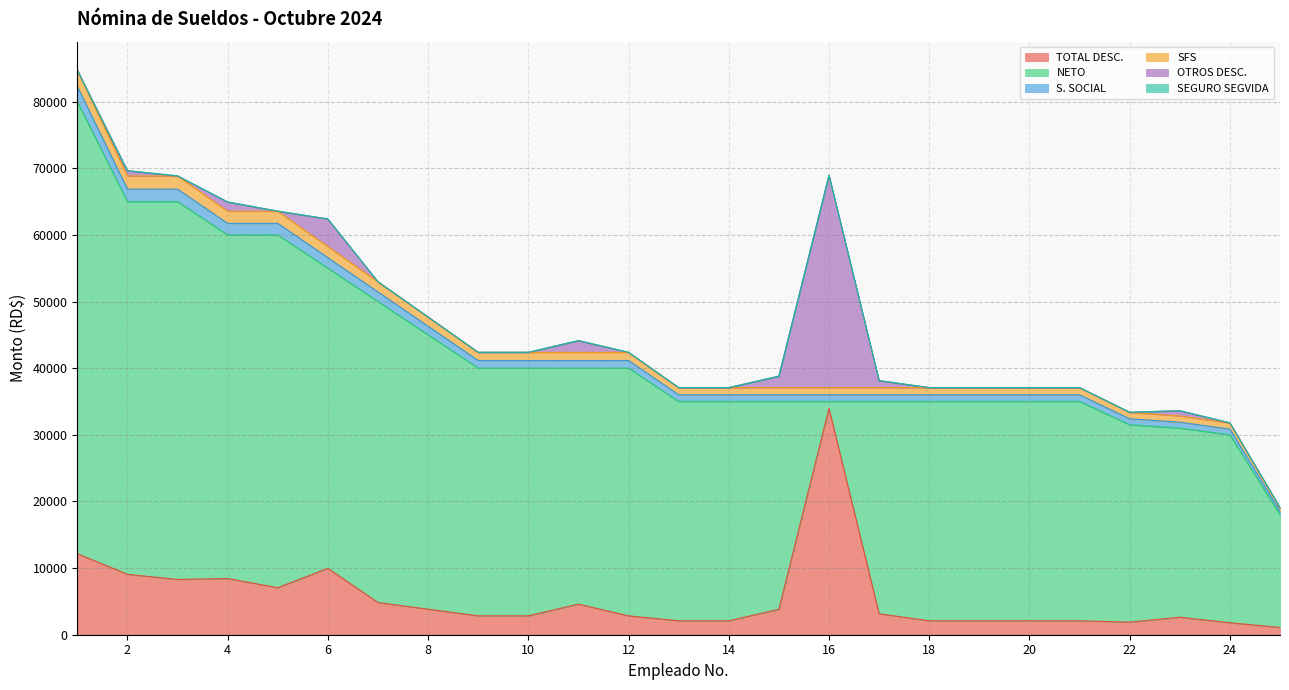

The TOTAL DESC. series shows 8396.2 at 7. True or false?

False